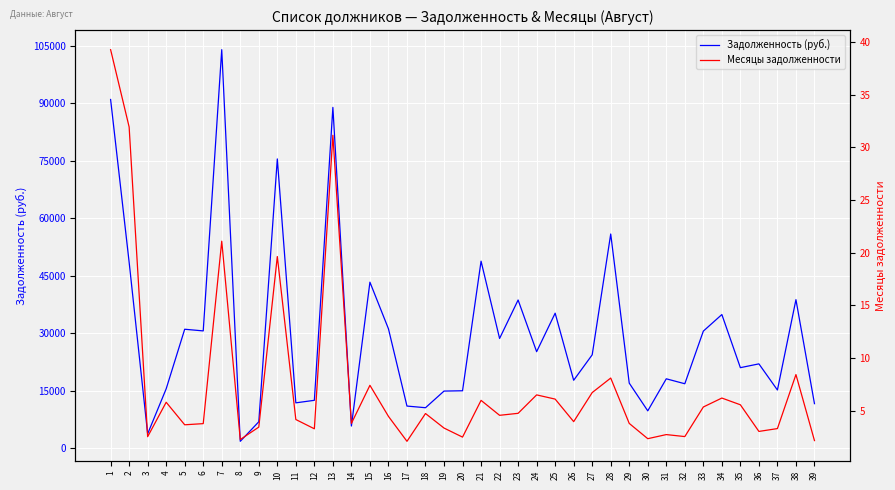

What is the maximum value shown in the chart?

103944.7